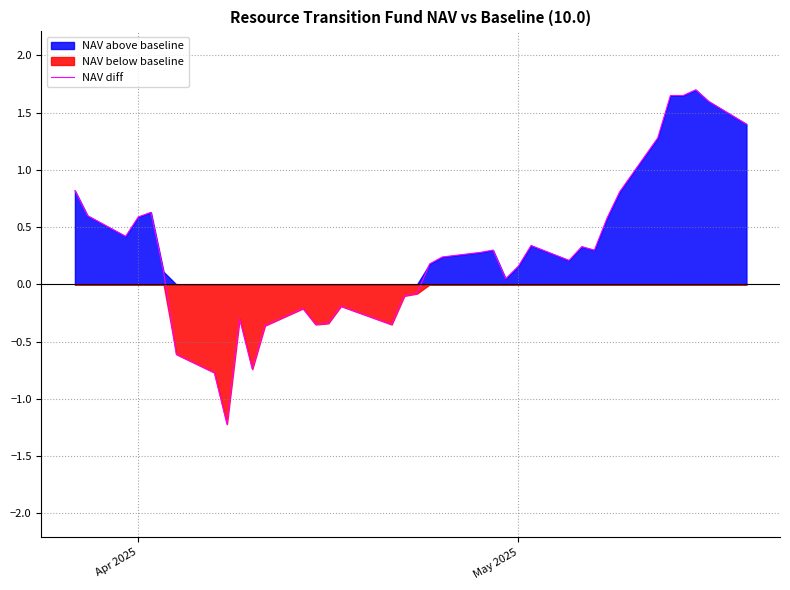

The value at 19 is 0.3. True or false?

False